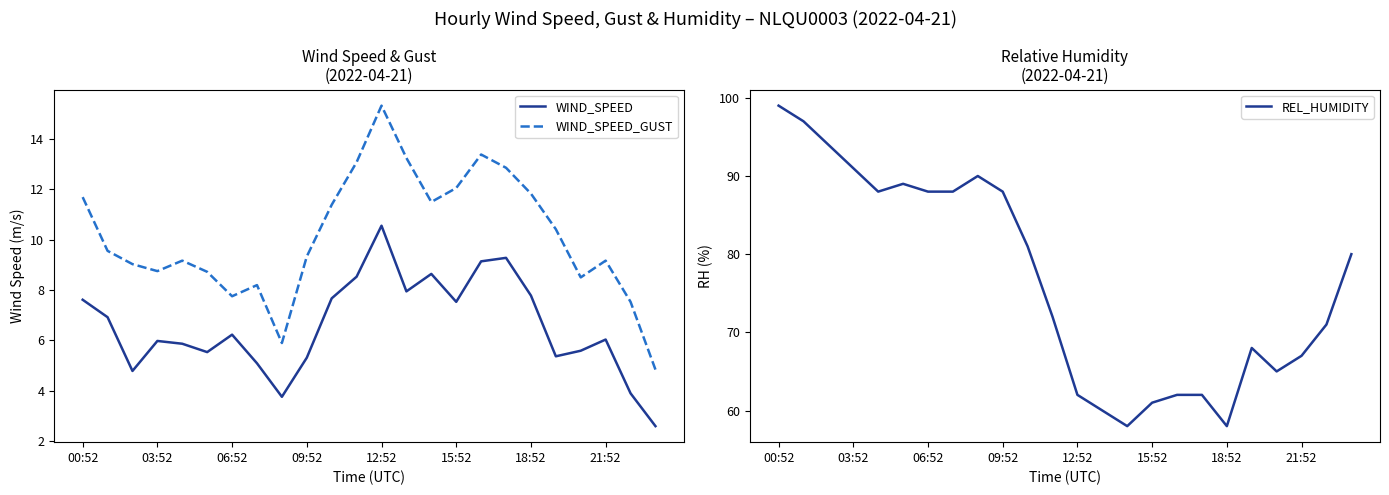

What is the lowest value of the WIND_SPEED_GUST series?

4.8